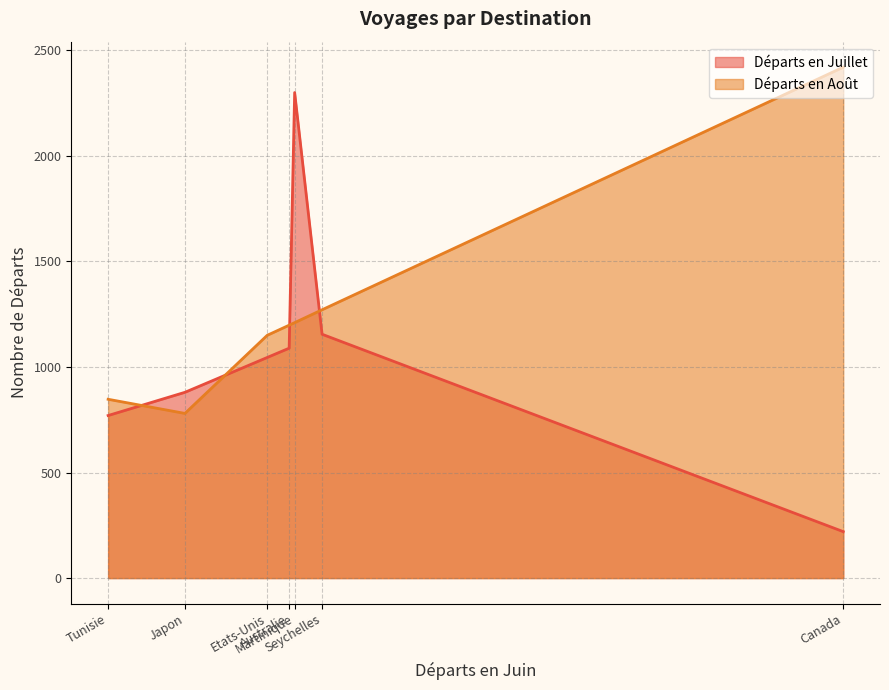

In Départs en Juillet, how many points are lower than both neighbors (excluding endpoints)?

0